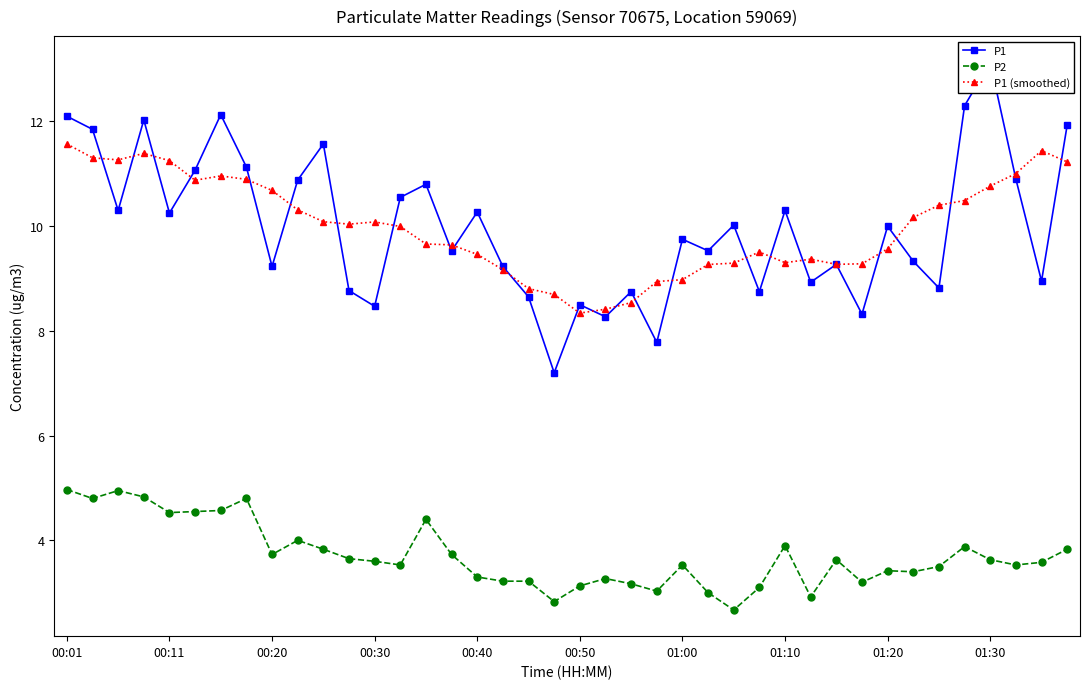

True or false: P2 and P1 (smoothed) cross at least once.

False